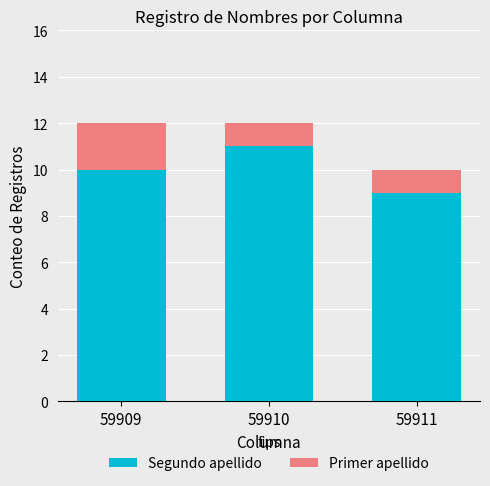

At which label does Segundo apellido reach its peak?

59910